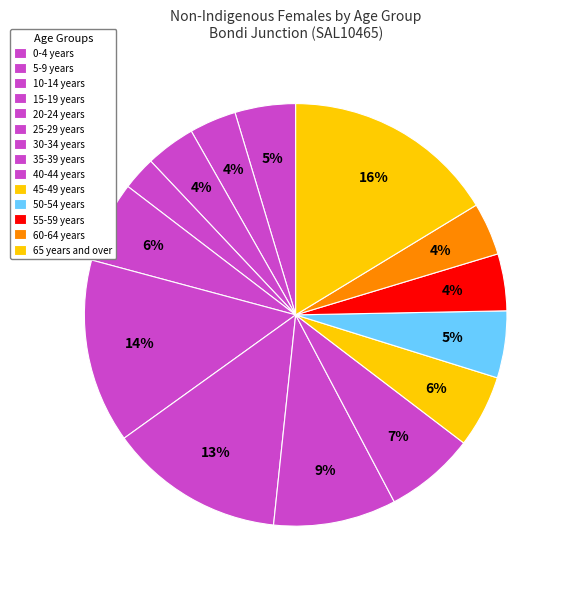

How many slices are in this pie chart?

14